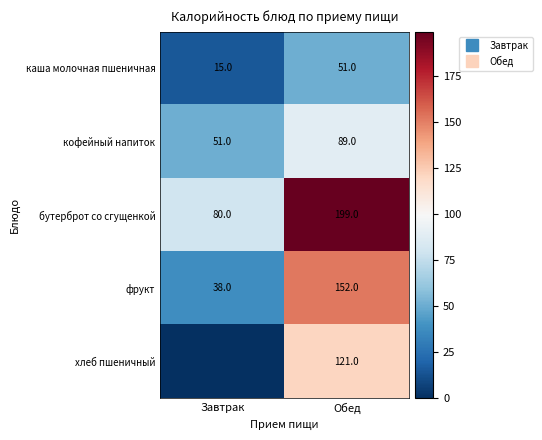

How many хлеб пшеничный values are between 0 and 121?

2